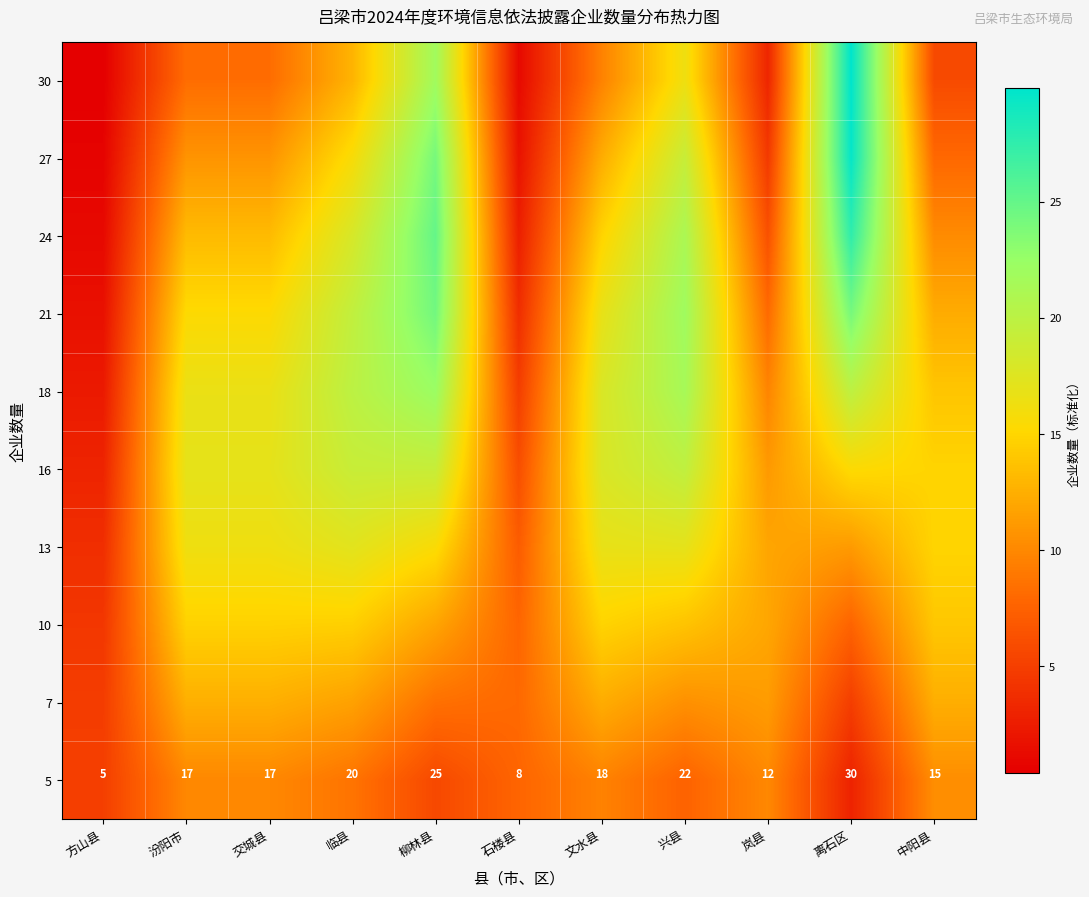

Which category has the lowest value in the 5 series?

方山县